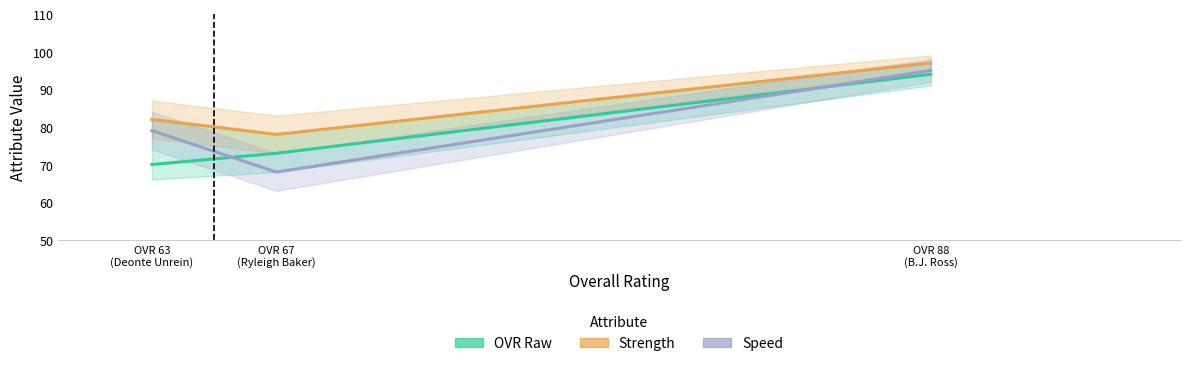

Reading right to left, list all the values displayed in this chart.

OVR Raw: 94	73	70
Strength: 97	78	82
Speed: 95	68	79